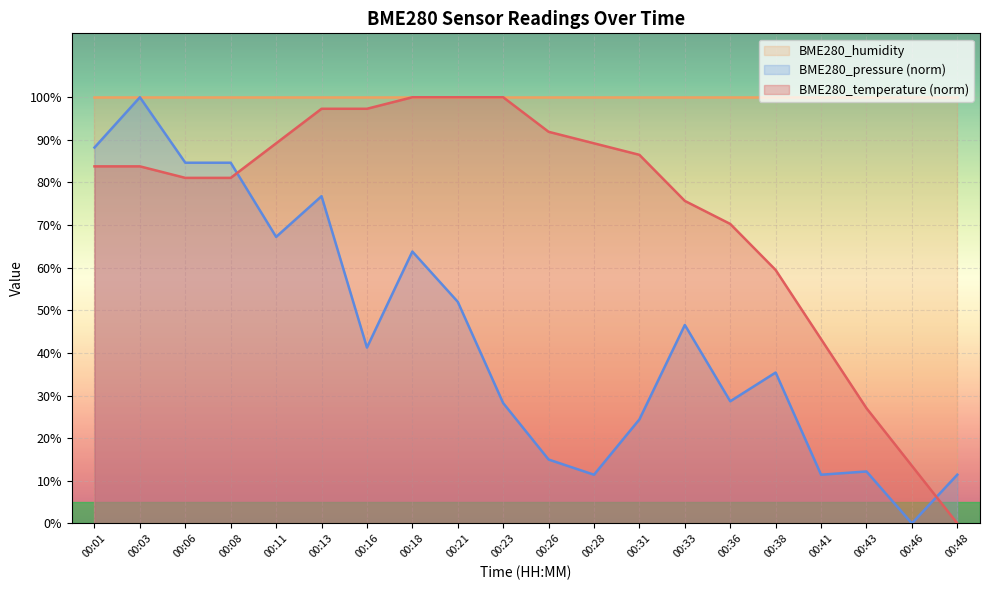

What is the average value of the BME280_pressure_norm series?

44.2